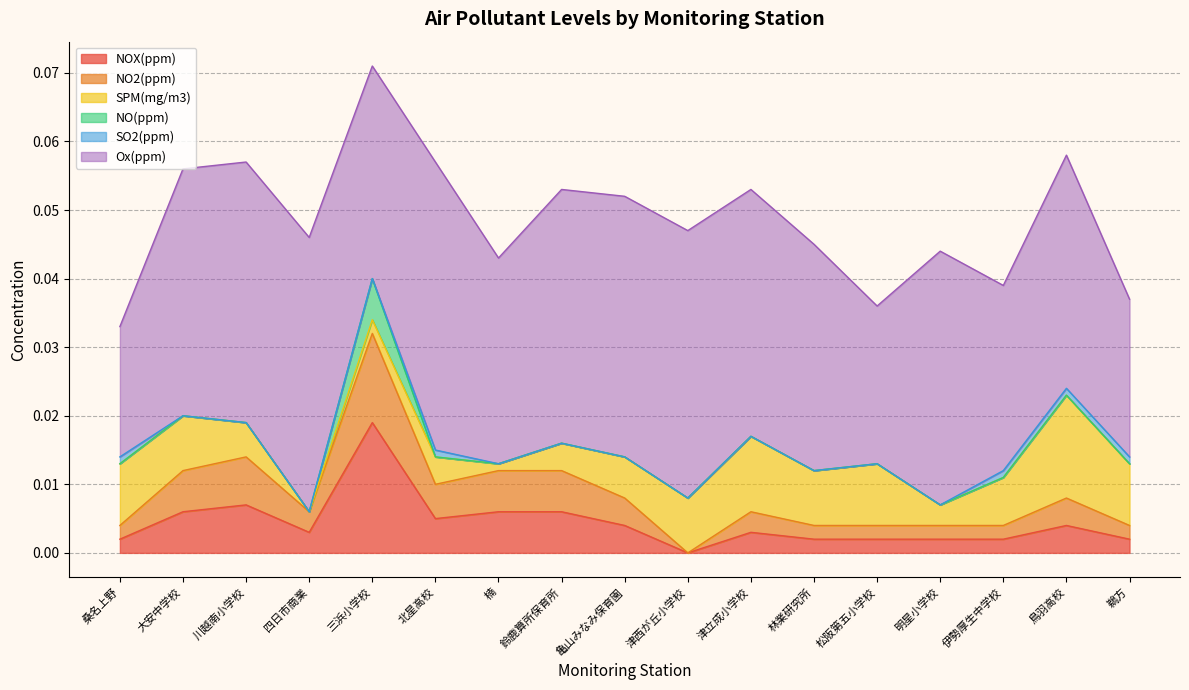

The Ox(ppm) series shows 0.1 at 川越南小学校. True or false?

False